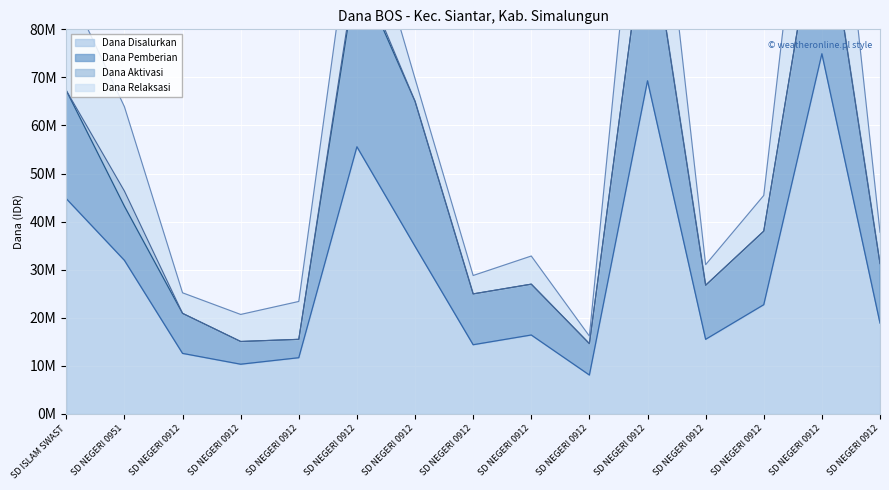

Where is Dana Pemberian nearest to the value 20362500?

SD ISLAM SWASTA ZIKRIYAH